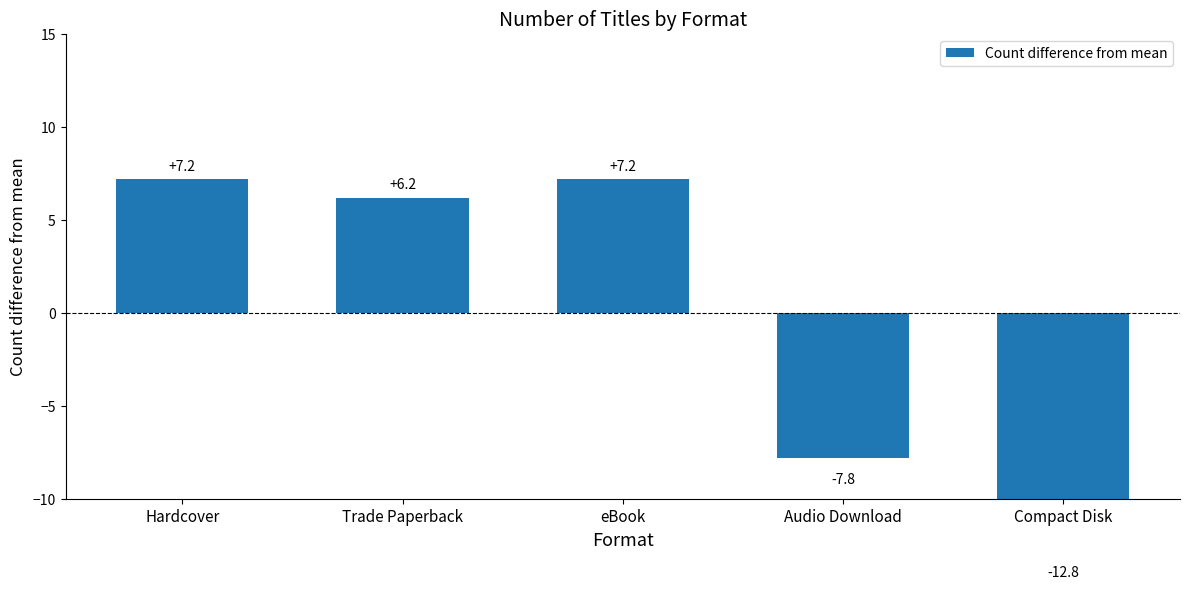

Reading right to left, what are all the values shown in this chart?

-12.8	-7.8	7.2	6.2	7.2